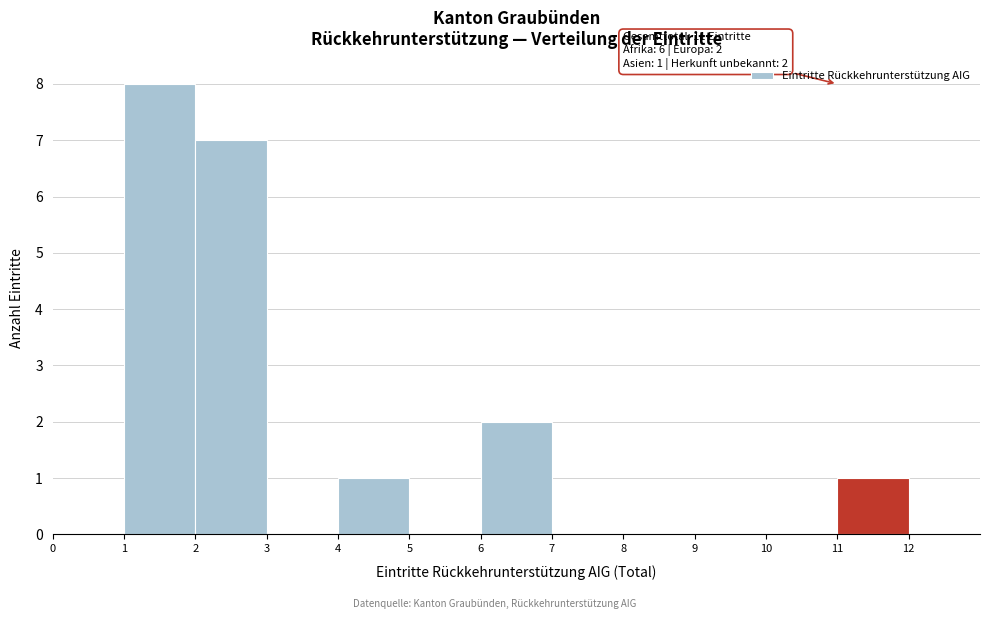

Over which range of the x-axis is the bar tallest?

1 to 2